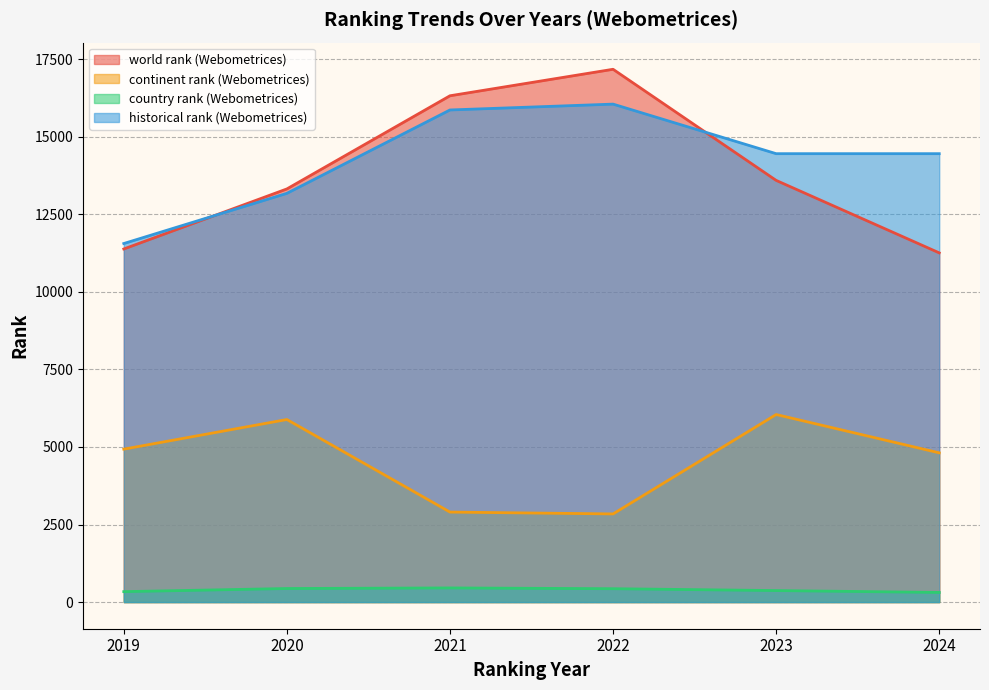

True or false: continent rank (Webometrices) and historical rank (Webometrices) intersect in this chart.

False